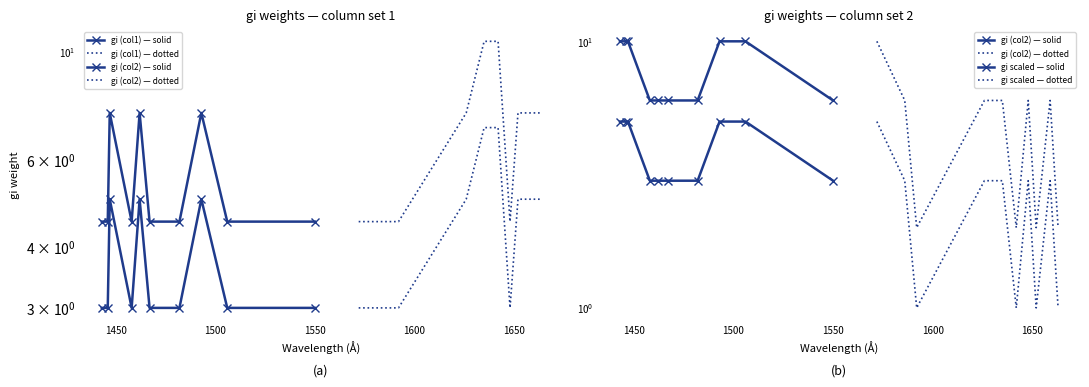

What are all the series names shown in the legend?

gi (col1) — solid, gi (col1) — dotted, gi (col2) — solid, gi (col2) — dotted, gi scaled — solid, gi scaled — dotted